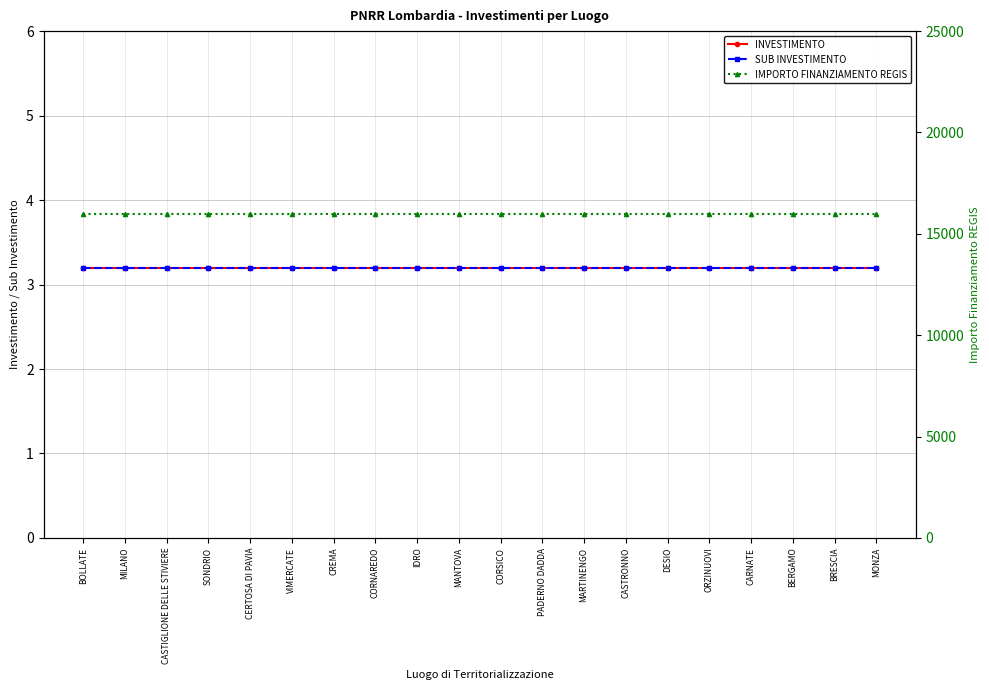

Which series changed the most between IDRO and MANTOVA?

INVESTIMENTO